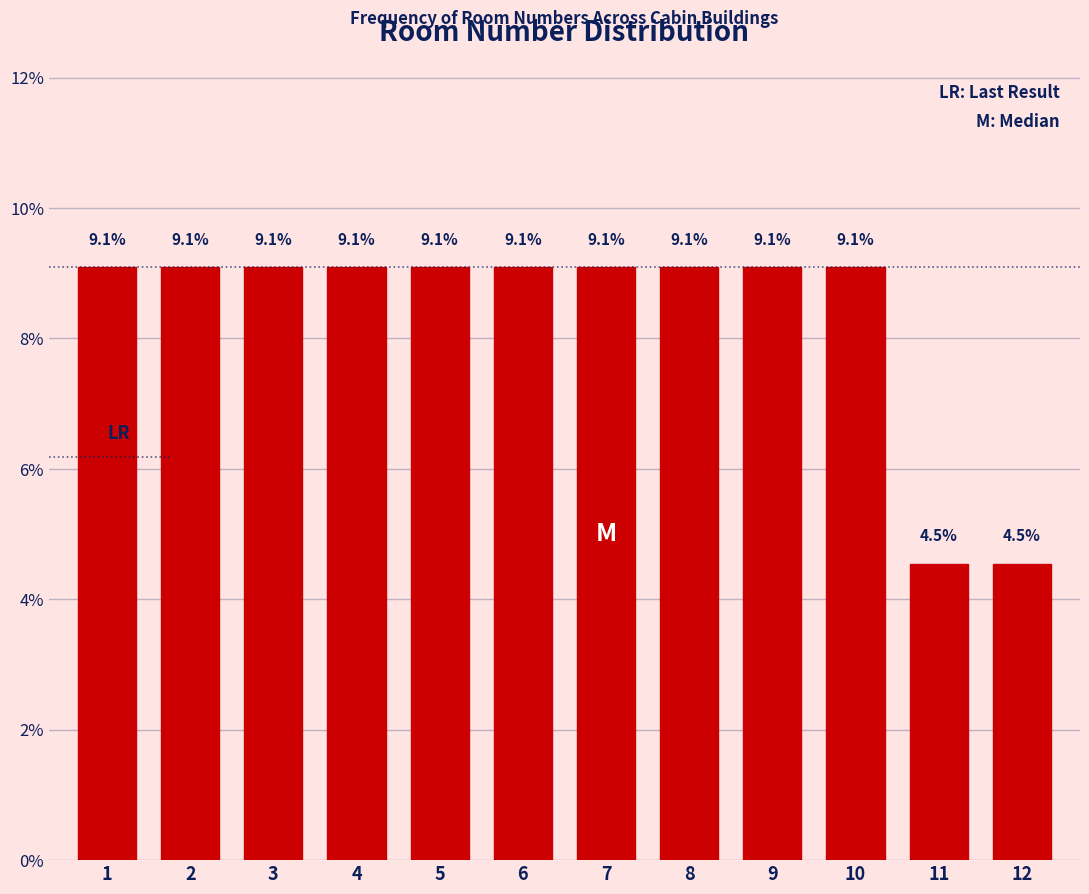

Reading right to left, transcribe all the data shown in this chart.

12=4.5	11=4.5	10=9.1	9=9.1	8=9.1	7=9.1	6=9.1	5=9.1	4=9.1	3=9.1	2=9.1	1=9.1